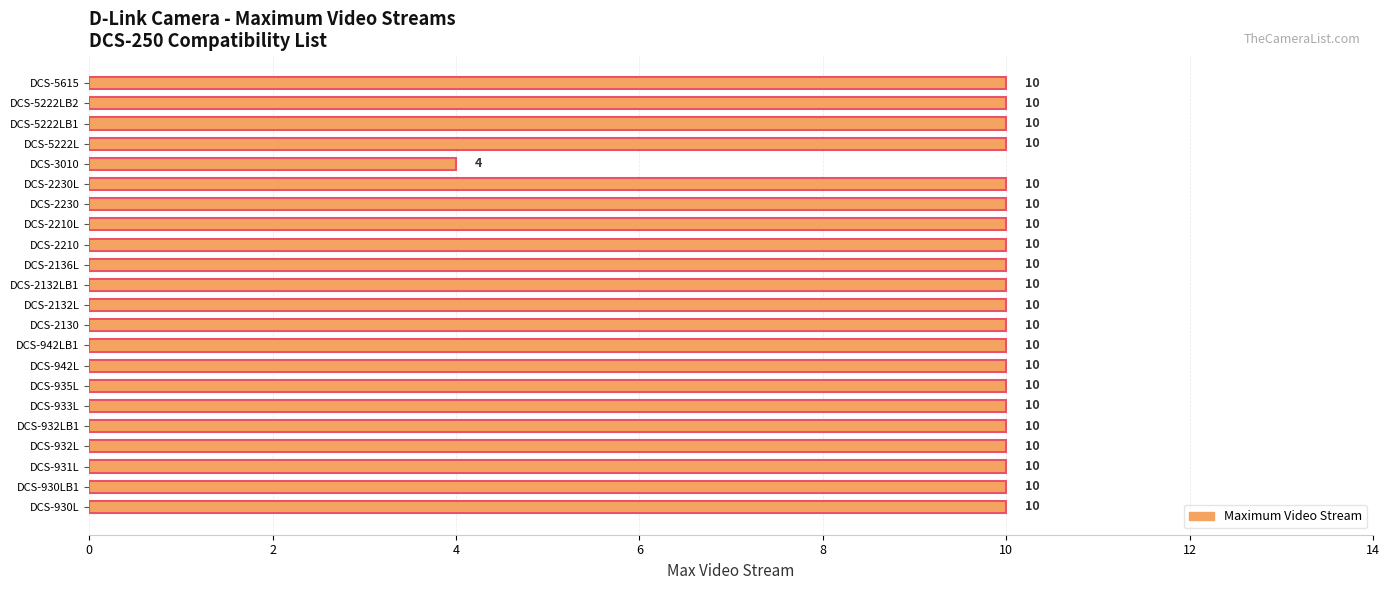

Does the chart contain stacked bars?

No